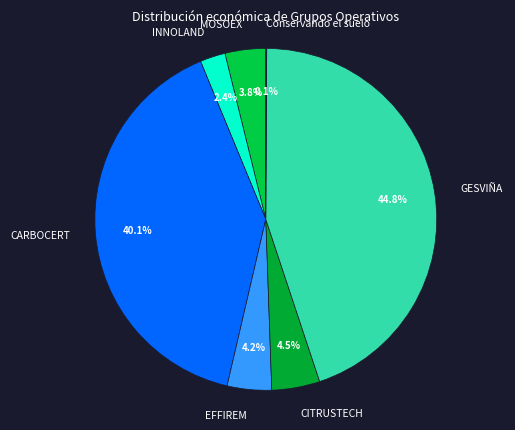

Does MOSOEX represent more than half of the total?

No